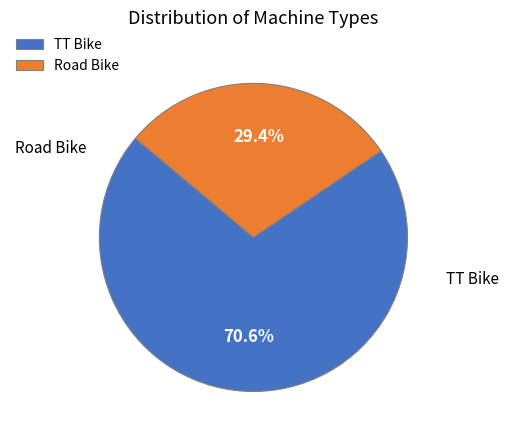

Count the number of slices in the pie.

2